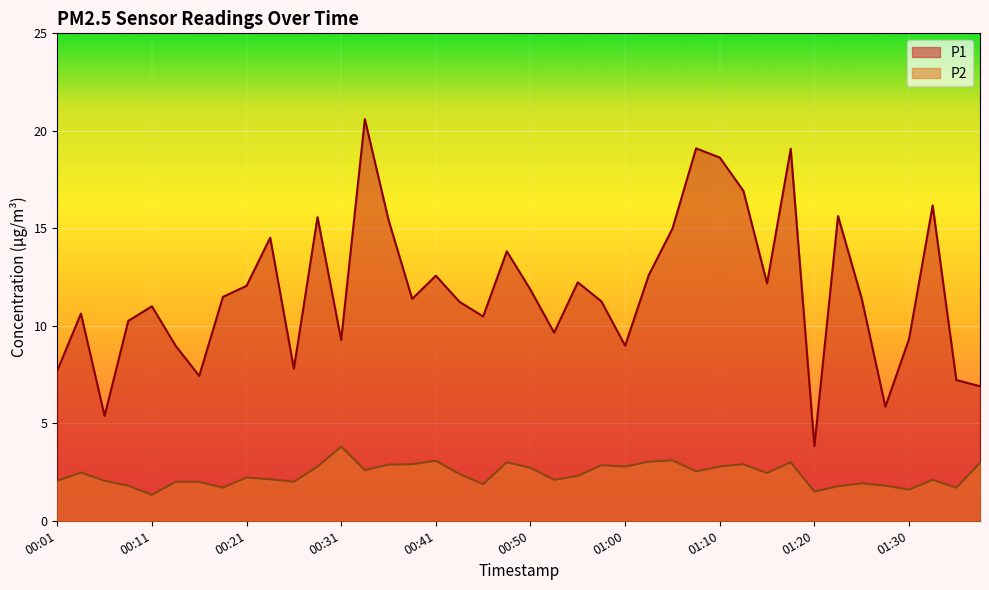

What is the value of the P1 point at the 37th from the left?

9.3